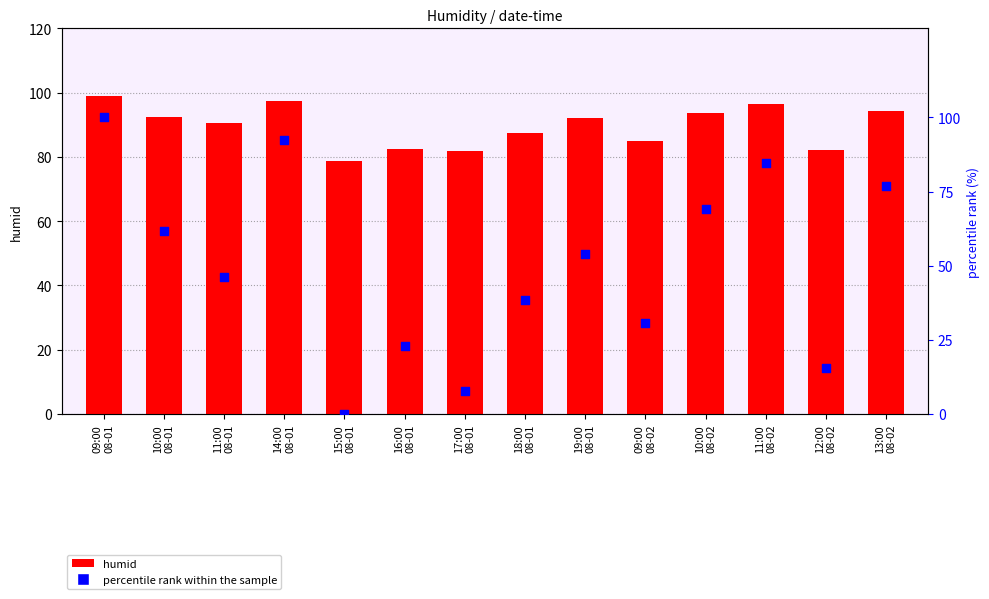

Is the value of humid at 17:00
08-01 greater than the value of percentile rank within the sample at 12:00
08-02?

Yes